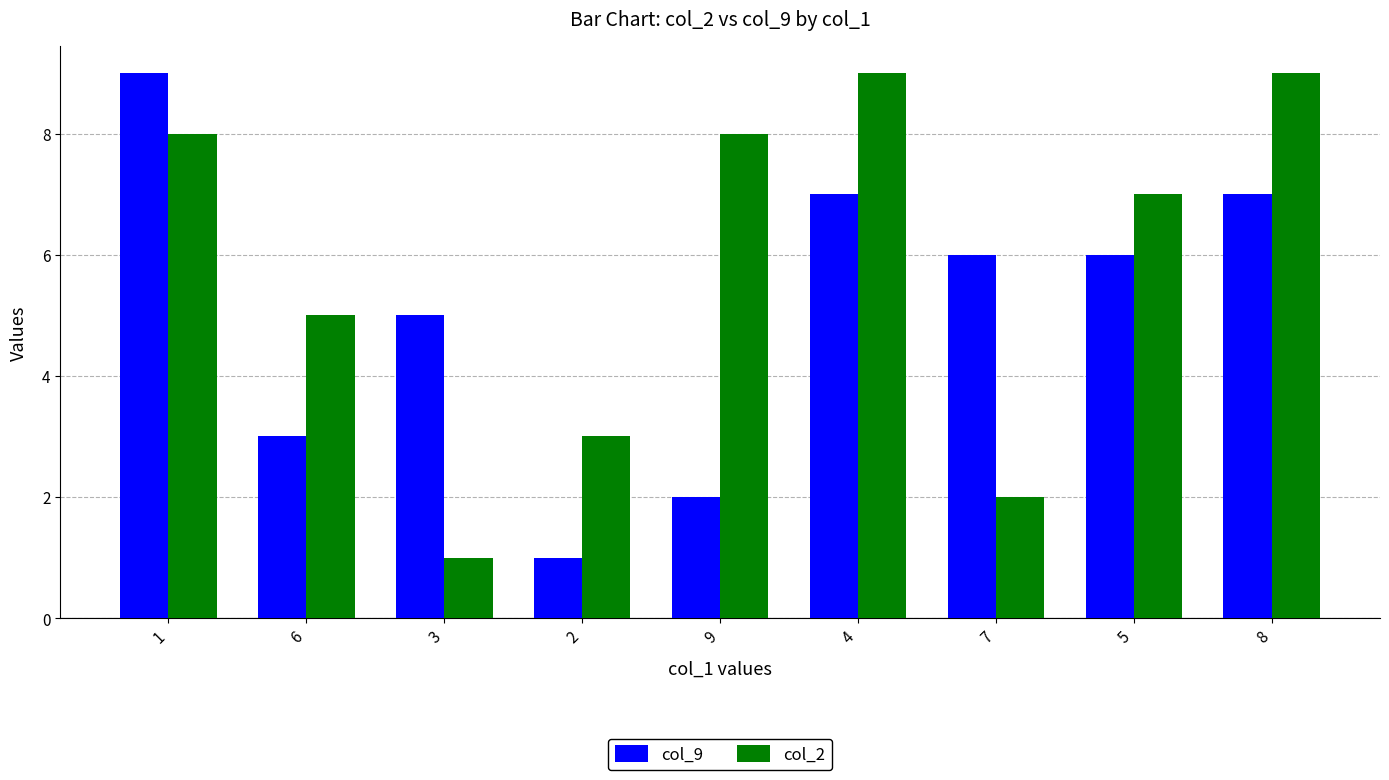

Count the number of categories in the chart.

9